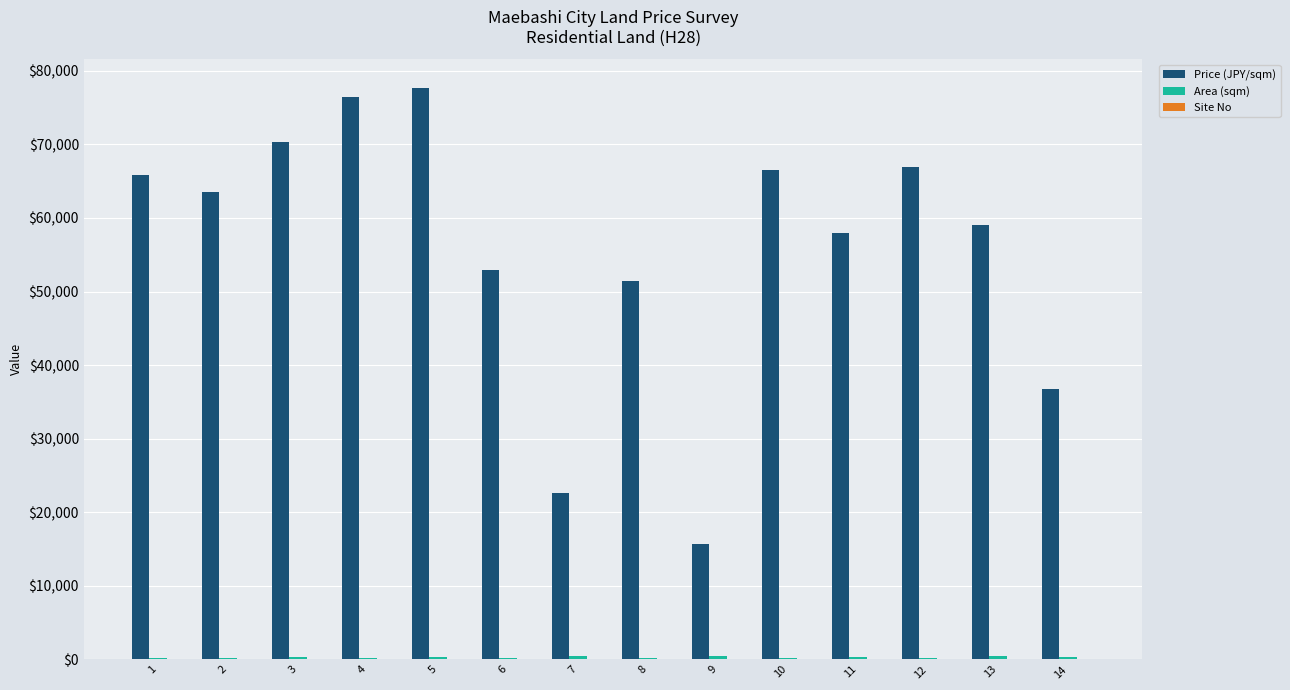

Which series changed the most between 3 and 5?

Price (JPY/sqm)